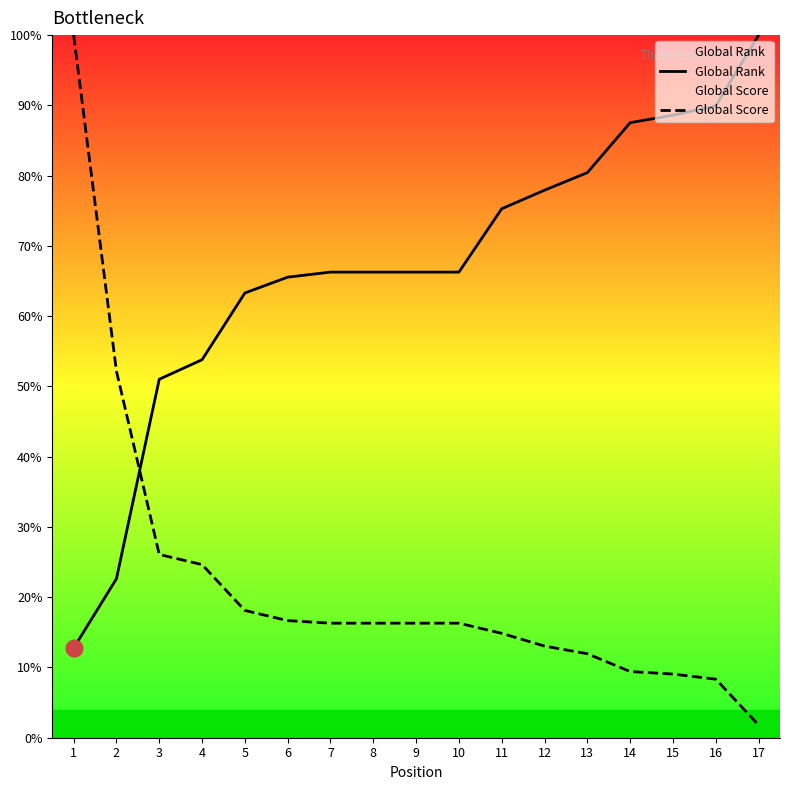

Which category has the lowest value in the Global Rank series?

1